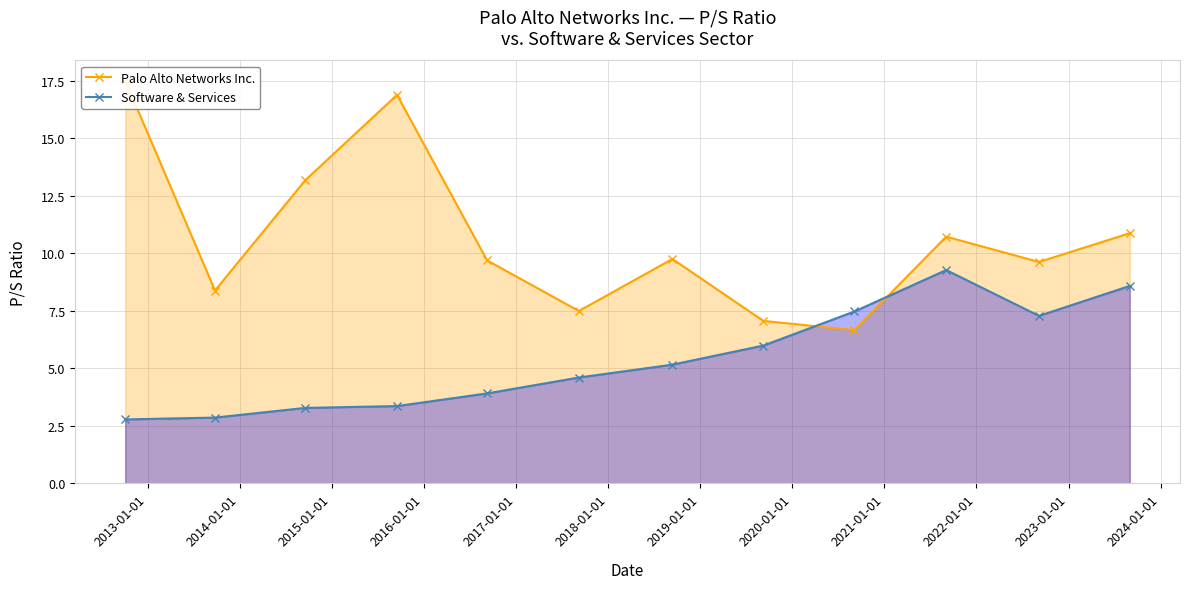

What is the value of the Software & Services point at the 3rd from the left?

3.3